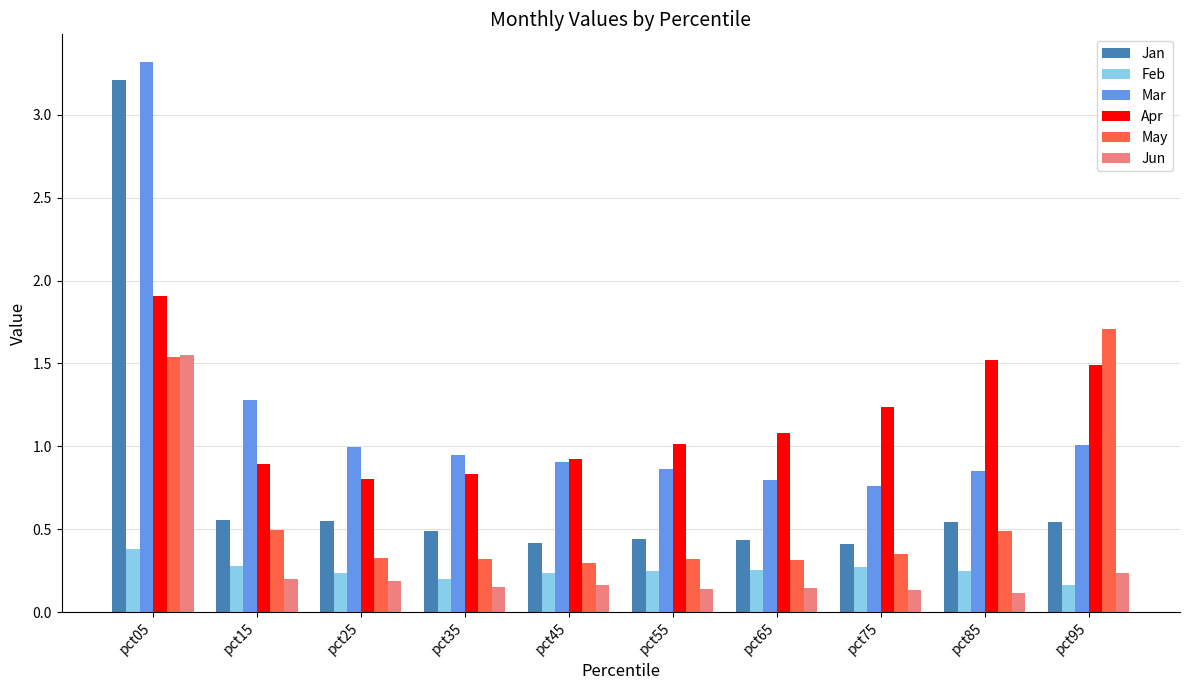

List the series in order of their peak value, highest first.

Mar, Jan, Apr, May, Jun, Feb